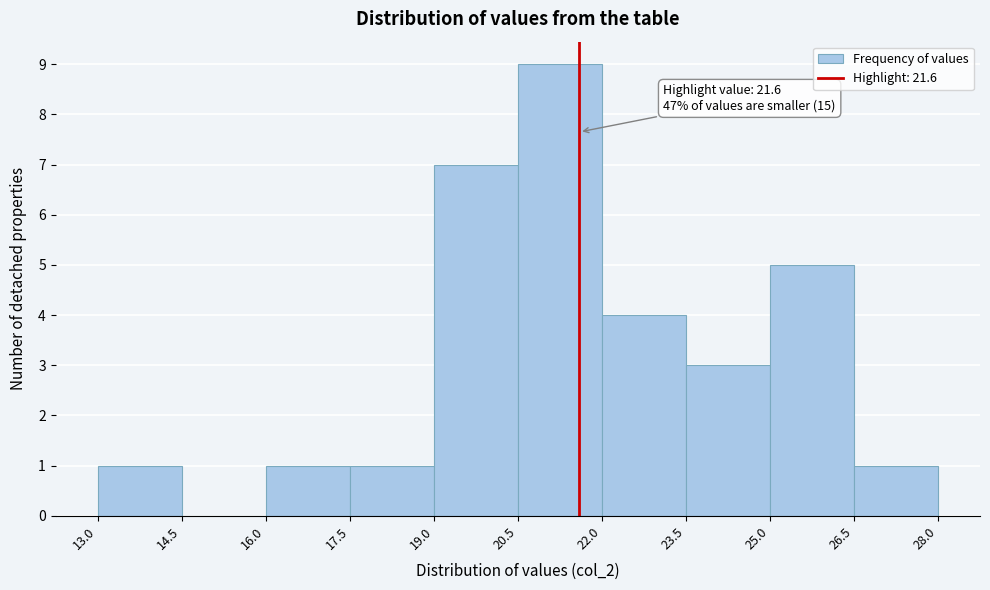

Over which range of the x-axis is the bar tallest?

20.5 to 22.0